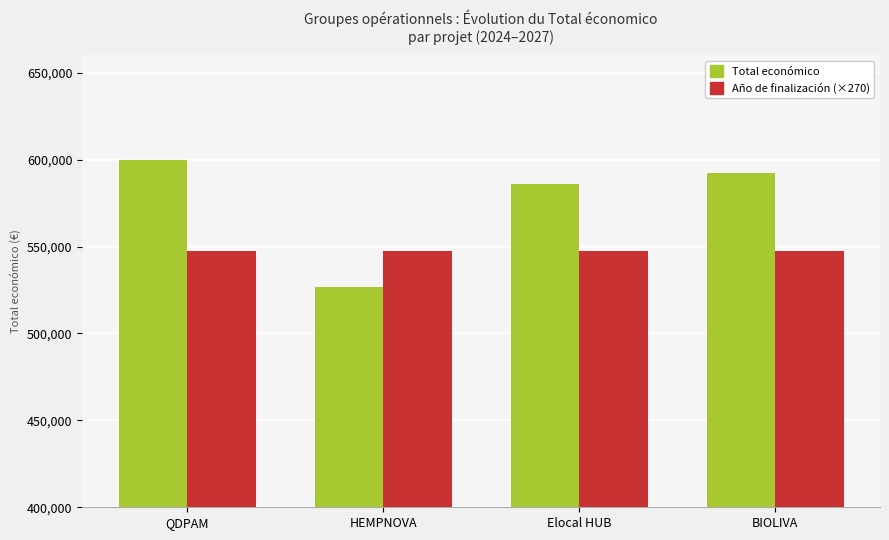

What is the difference between the second highest and minimum values in the Total económico series?

65513